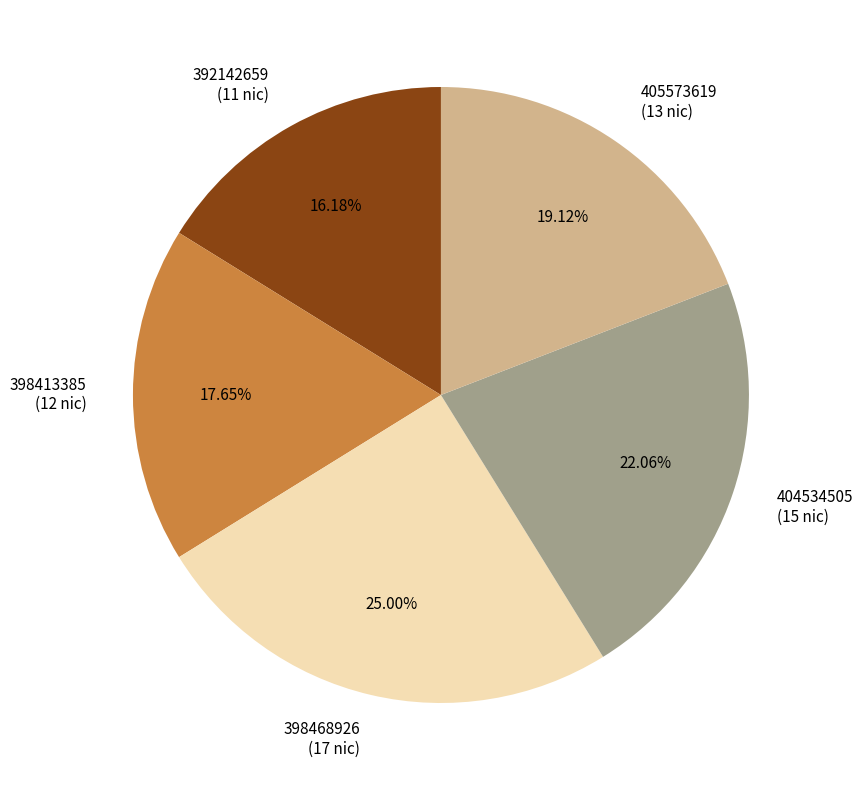

Rank the categories by value from highest to lowest.

398468926, 404534505, 405573619, 398413385, 392142659